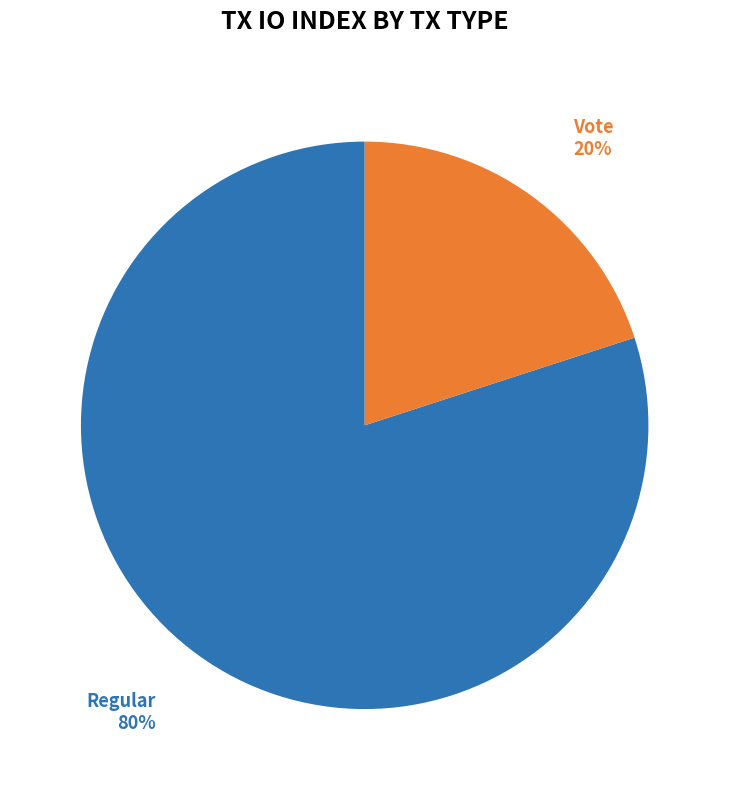

To the nearest percent, what portion does Regular represent?

80%